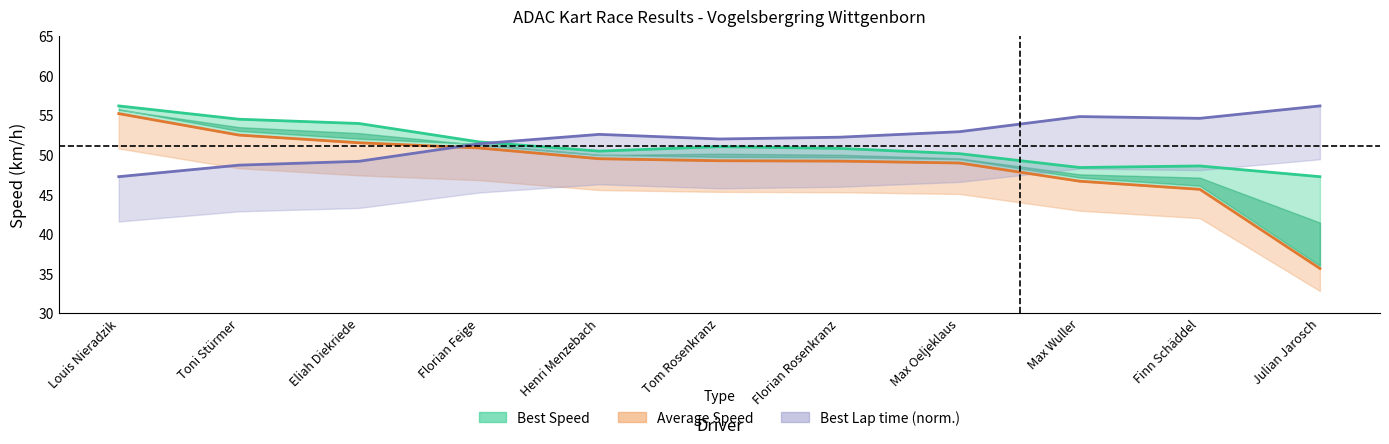

What are all the series names shown in the legend?

Best Speed, Average Speed, Best Lap time (norm.)